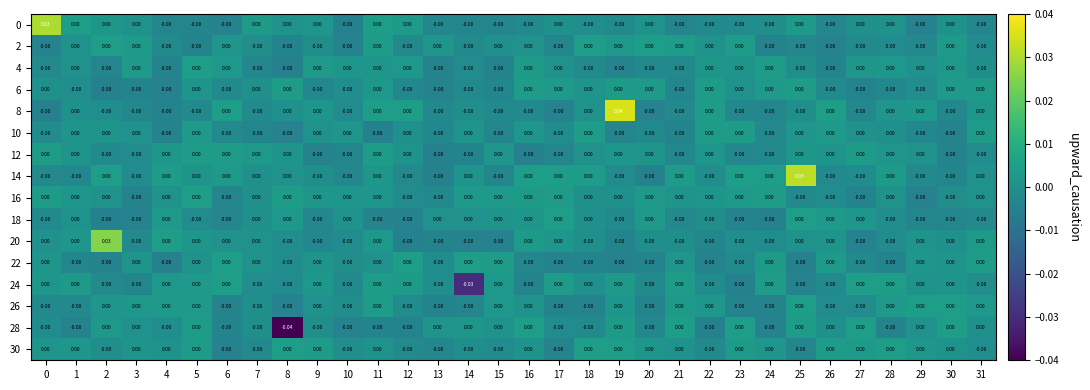

How many series are shown in this chart?

16